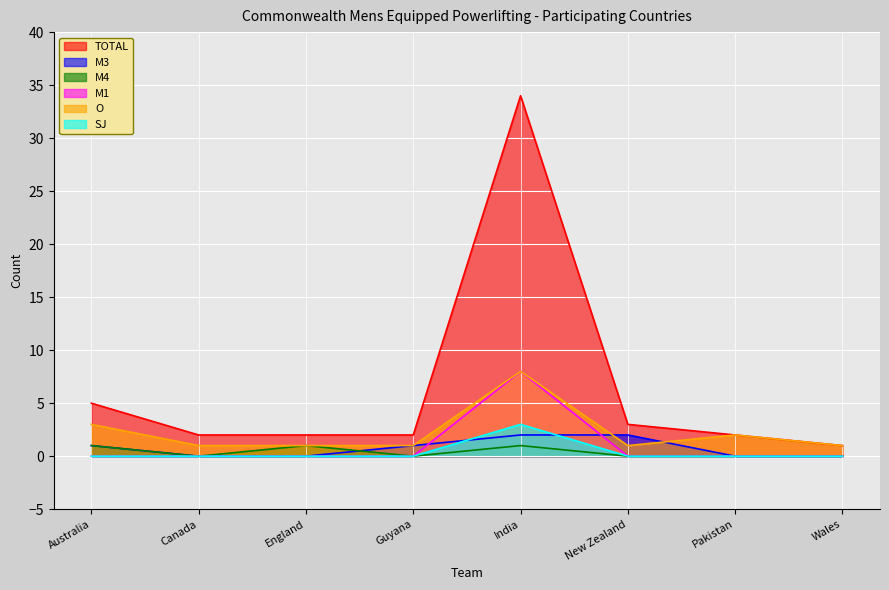

How many lines are shown in the chart?

6